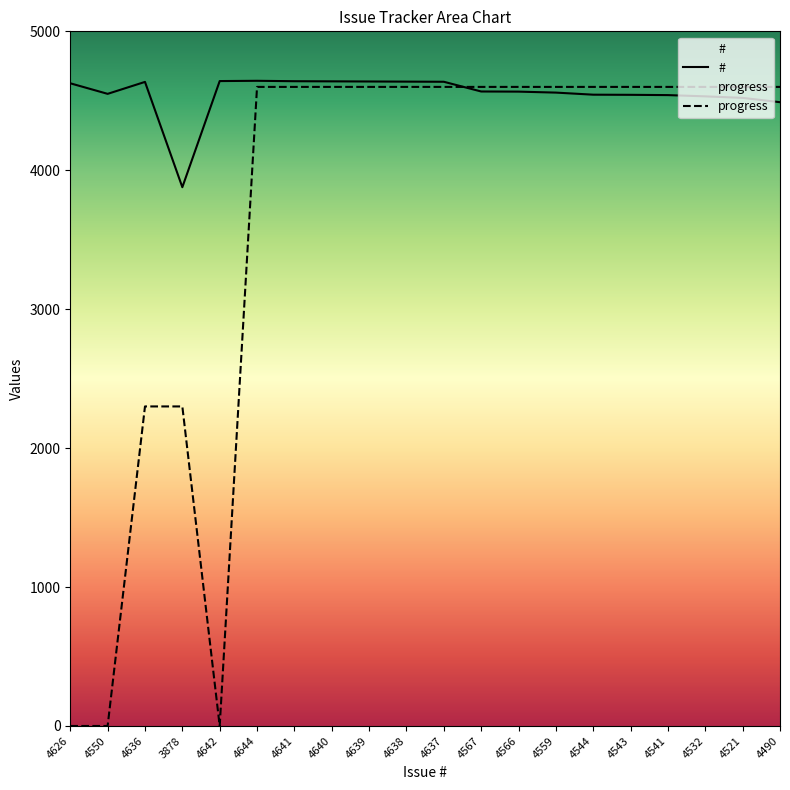

The value of progress at 4639 is 4600. True or false?

True